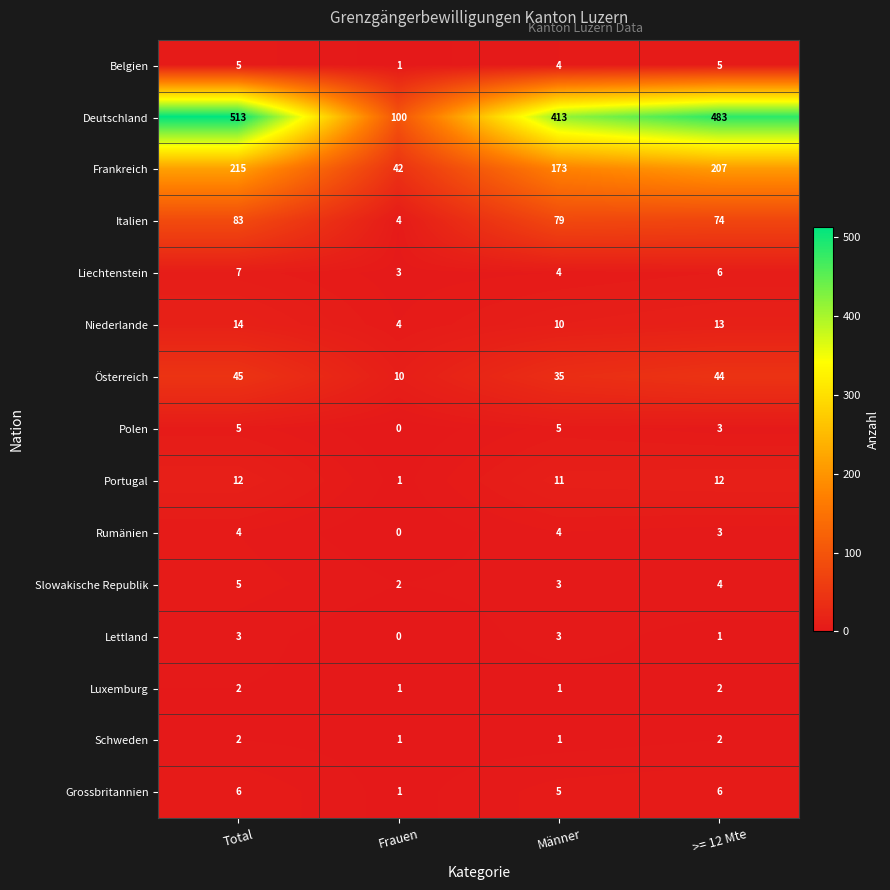

The value of Italien at Frauen is 4. True or false?

True